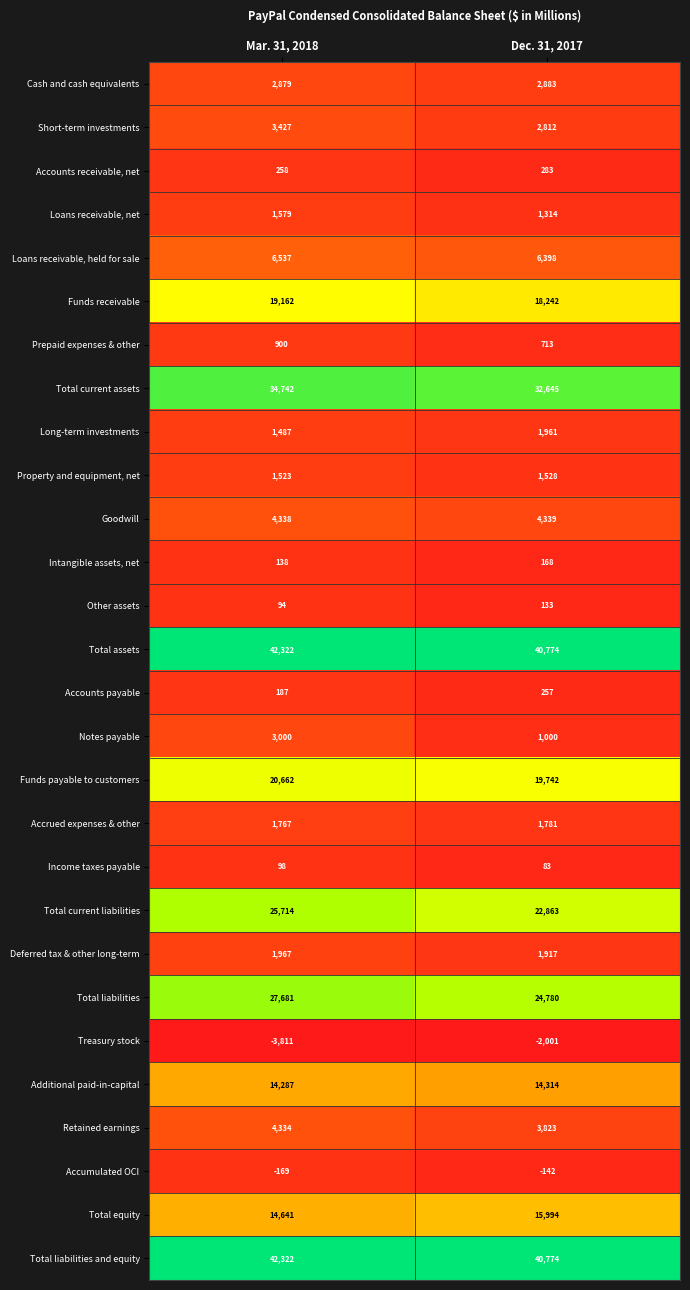

Count the number of categories in the chart.

2